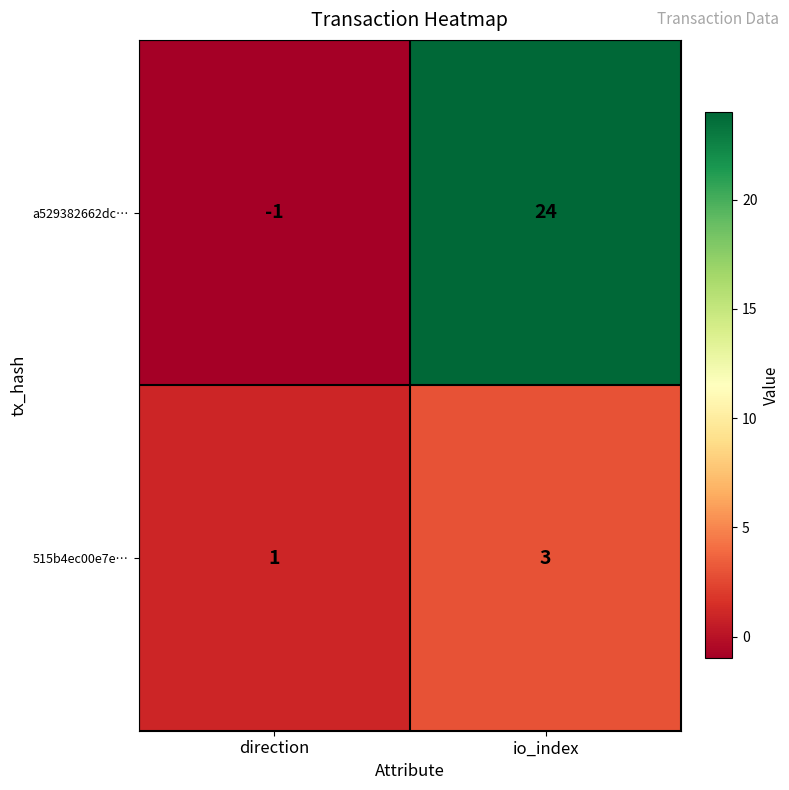

At direction, list the series in order from largest to smallest.

515b4ec00e7e…, a529382662dc…